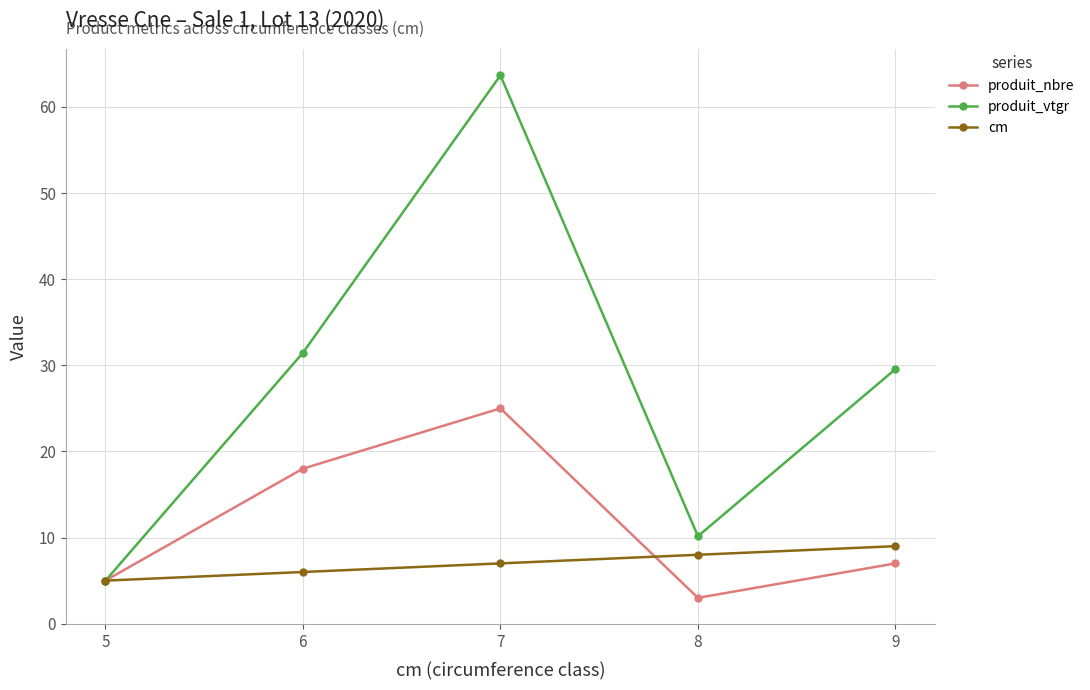

What is the difference between the maximum and minimum values in the cm series?

4.0